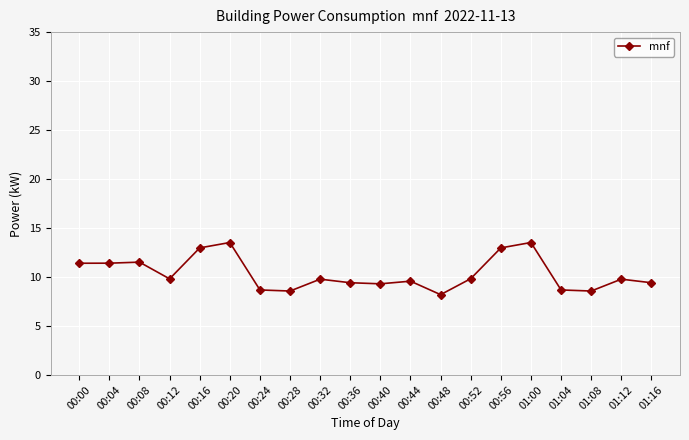

What is the approximate value at 01:08?

8.6